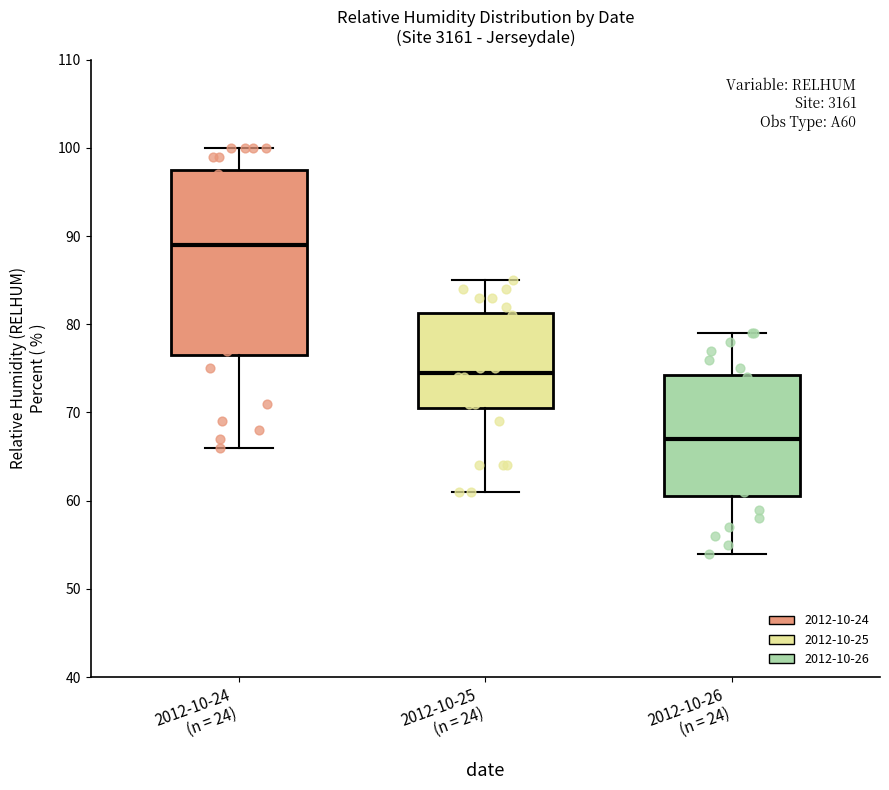

Which box has the lowest median line?

2012-10-26 (n = 24)